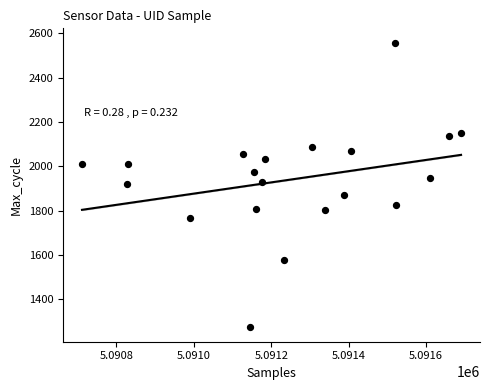

What is the range of X values (max minus min)?

979